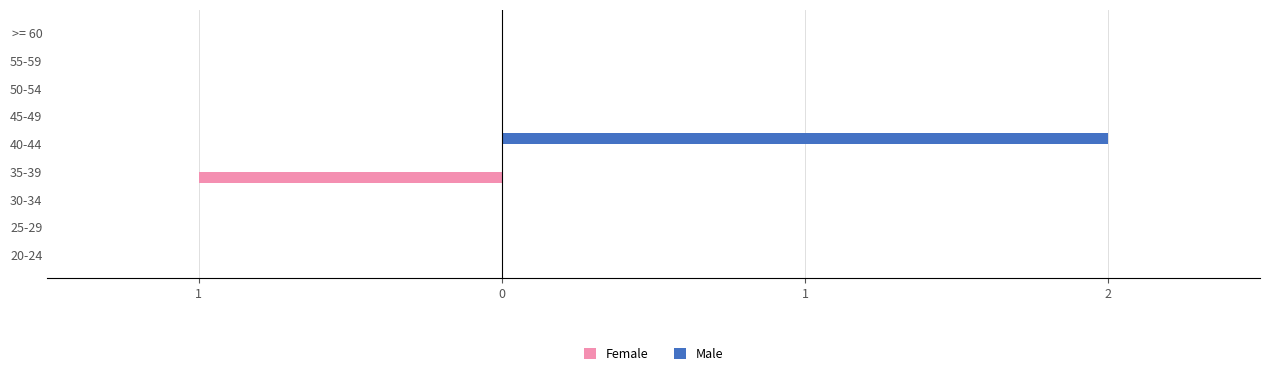

Reading left to right, list all the values displayed in this chart.

Female: 0	0	0	-1	0	0	0	0	0
Male: 0	0	0	0	2	0	0	0	0